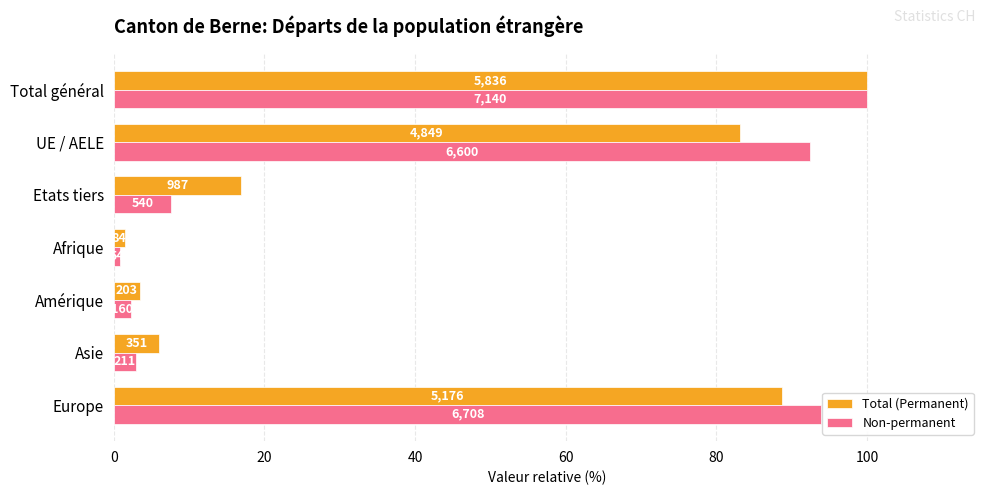

At how many categories does at least one series exceed 89?

3